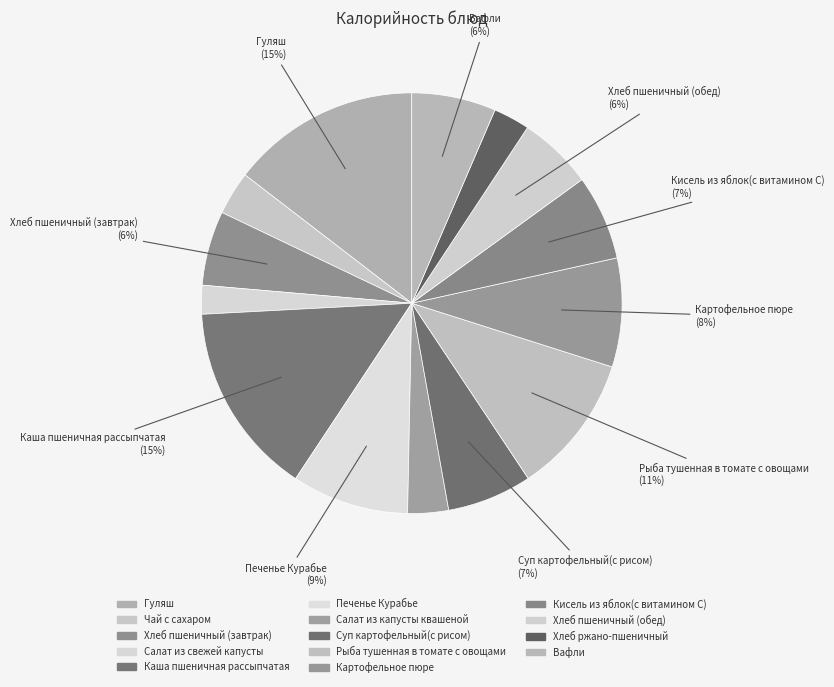

Rank the categories by value from highest to lowest.

Каша пшеничная рассыпчатая, Гуляш, Рыба тушенная в томате с овощами, Печенье Курабье, Картофельное пюре, Кисель из яблок(с витамином С), Суп картофельный(с рисом), Вафли, Хлеб пшеничный (завтрак), Хлеб пшеничный (обед), Чай с сахаром, Салат из капусты квашеной, Хлеб ржано-пшеничный, Салат из свежей капусты